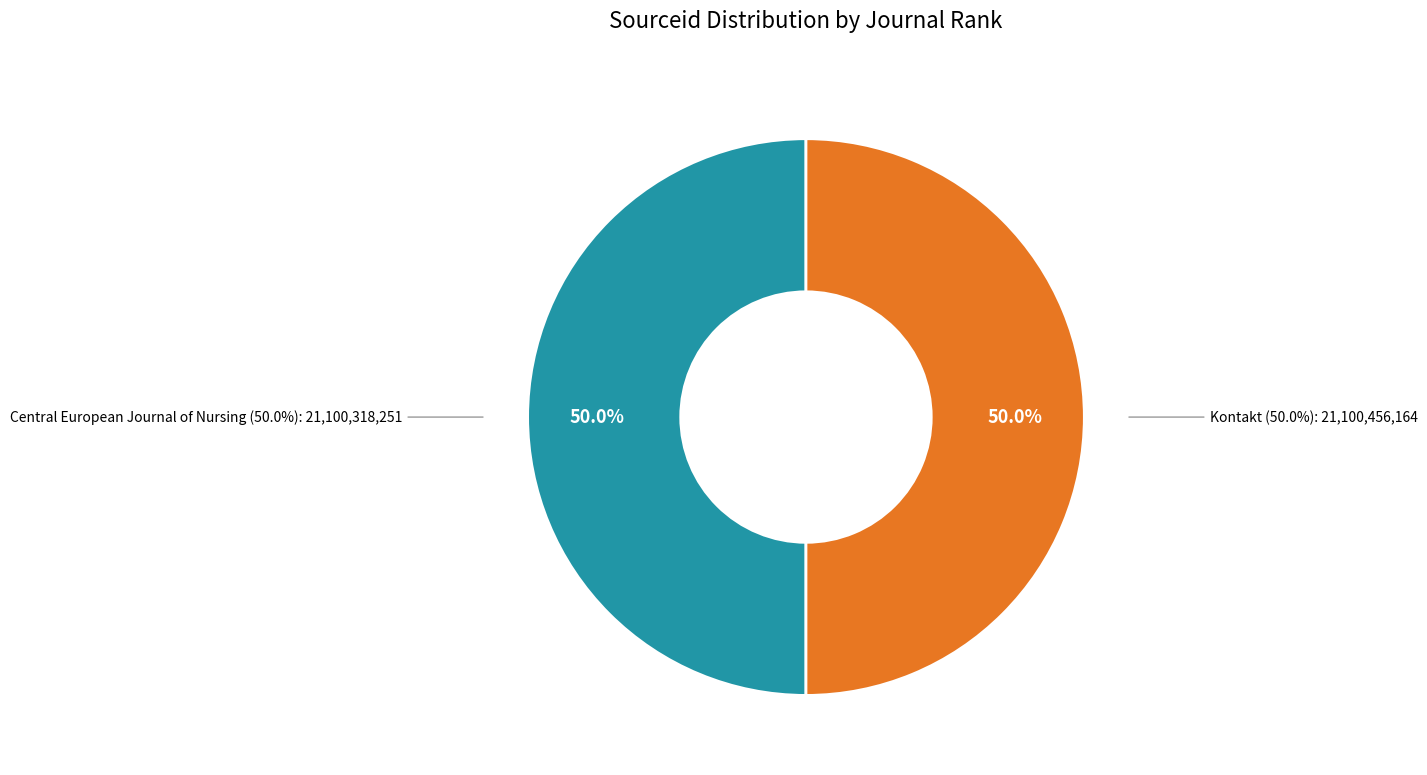

Which has a higher value, Kontakt or Central European Journal of Nursing?

Kontakt